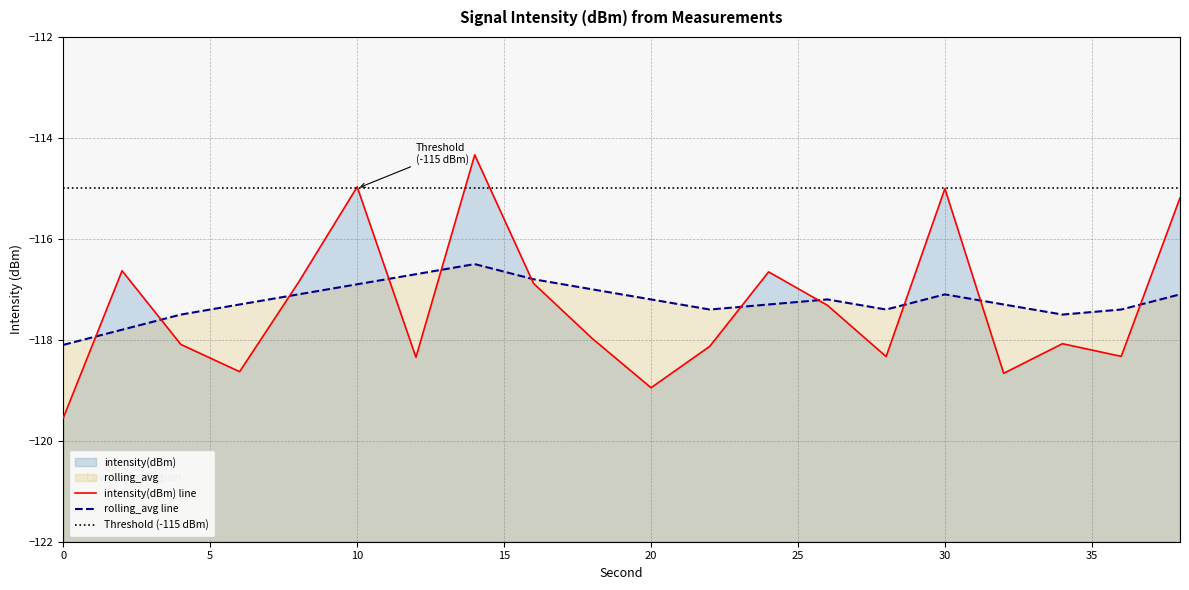

How many lines are shown in the chart?

3